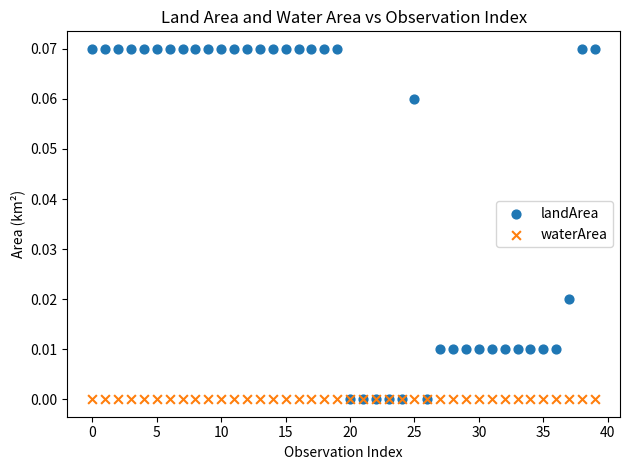

What are all the series names shown in the legend?

landArea, waterArea